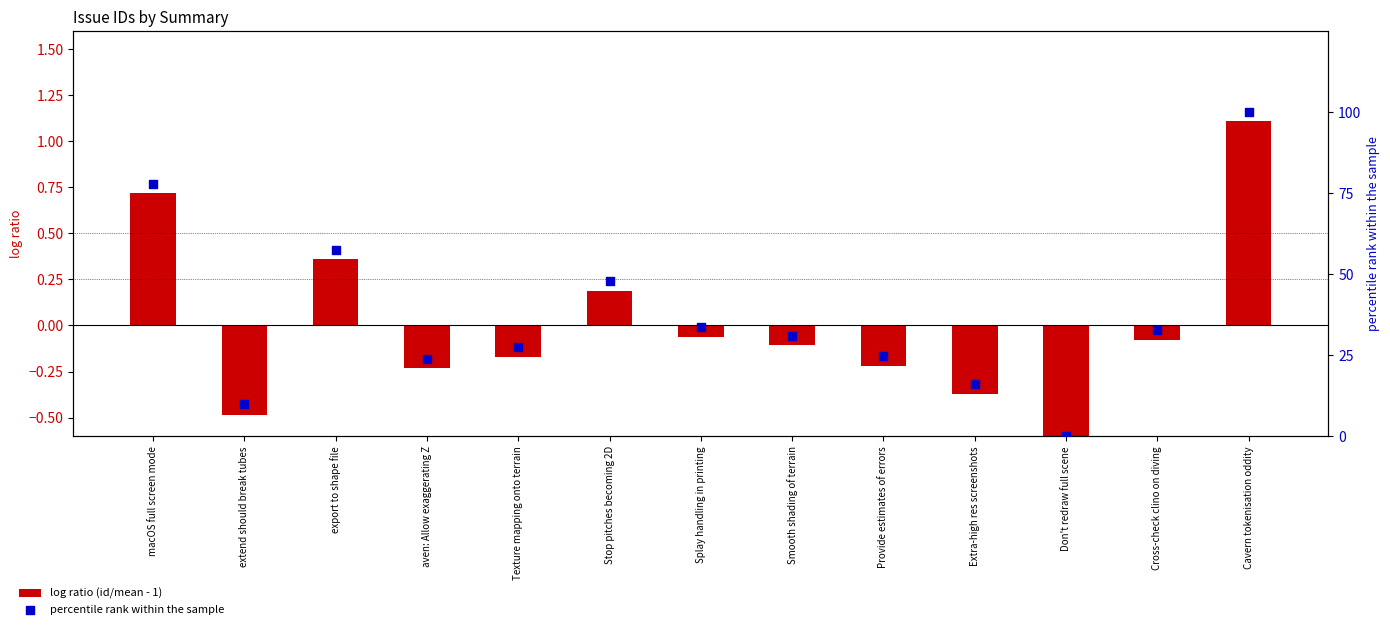

Which series has the largest total across all categories?

percentile rank within the sample